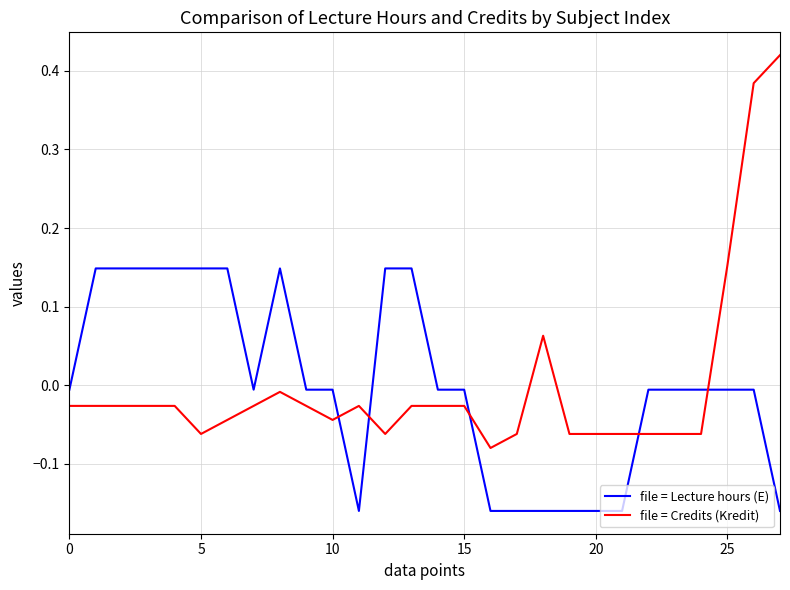

What is the difference between the maximum and minimum values in the file = Credits (Kredit) series?

0.5